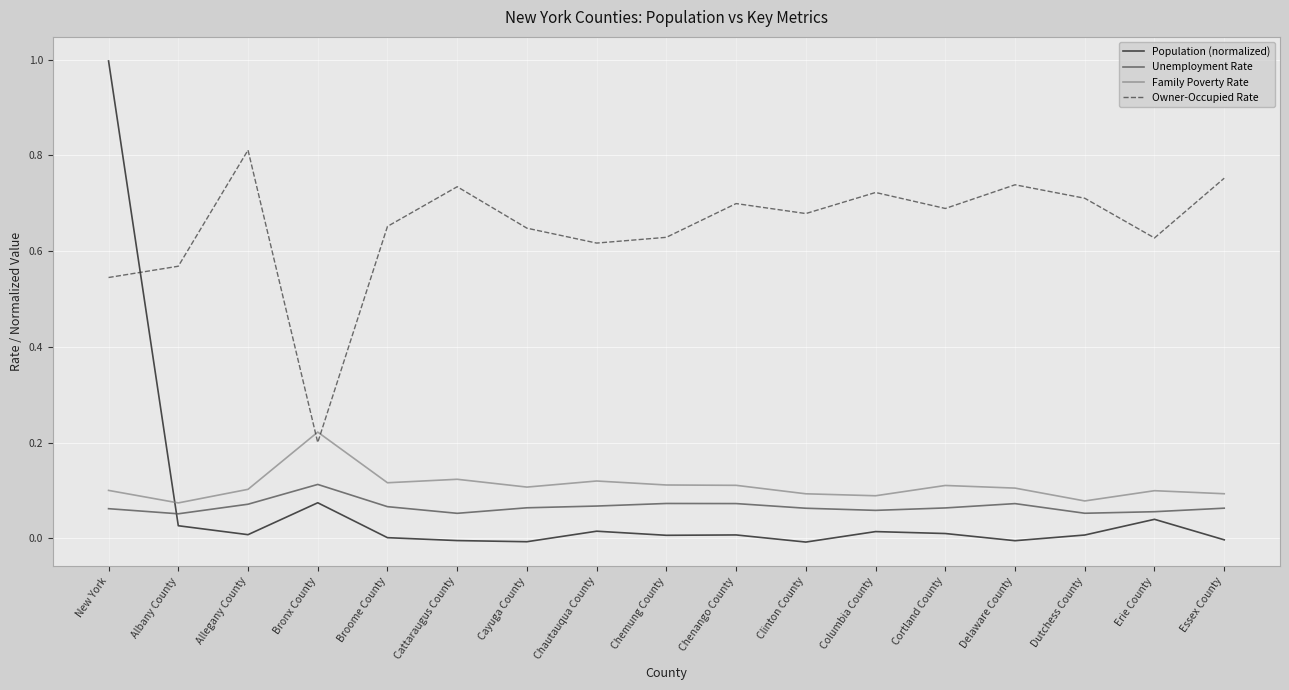

At which category is the sum across all series the highest?

New York